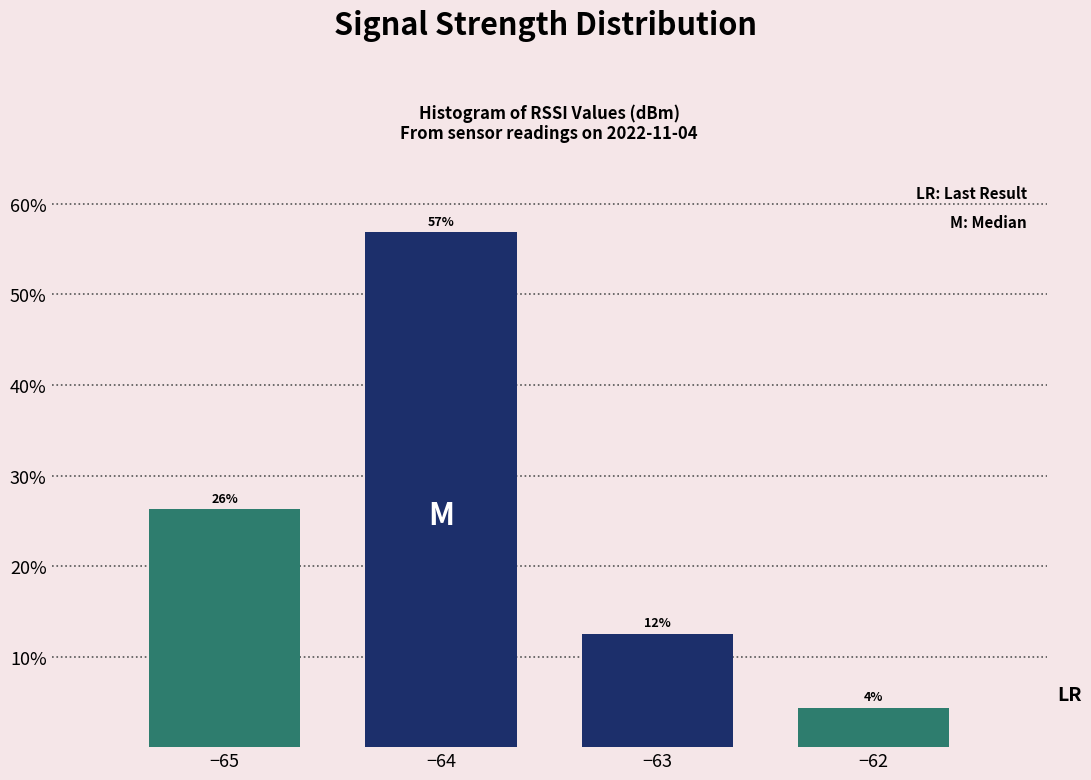

Does the chart contain any negative values?

No